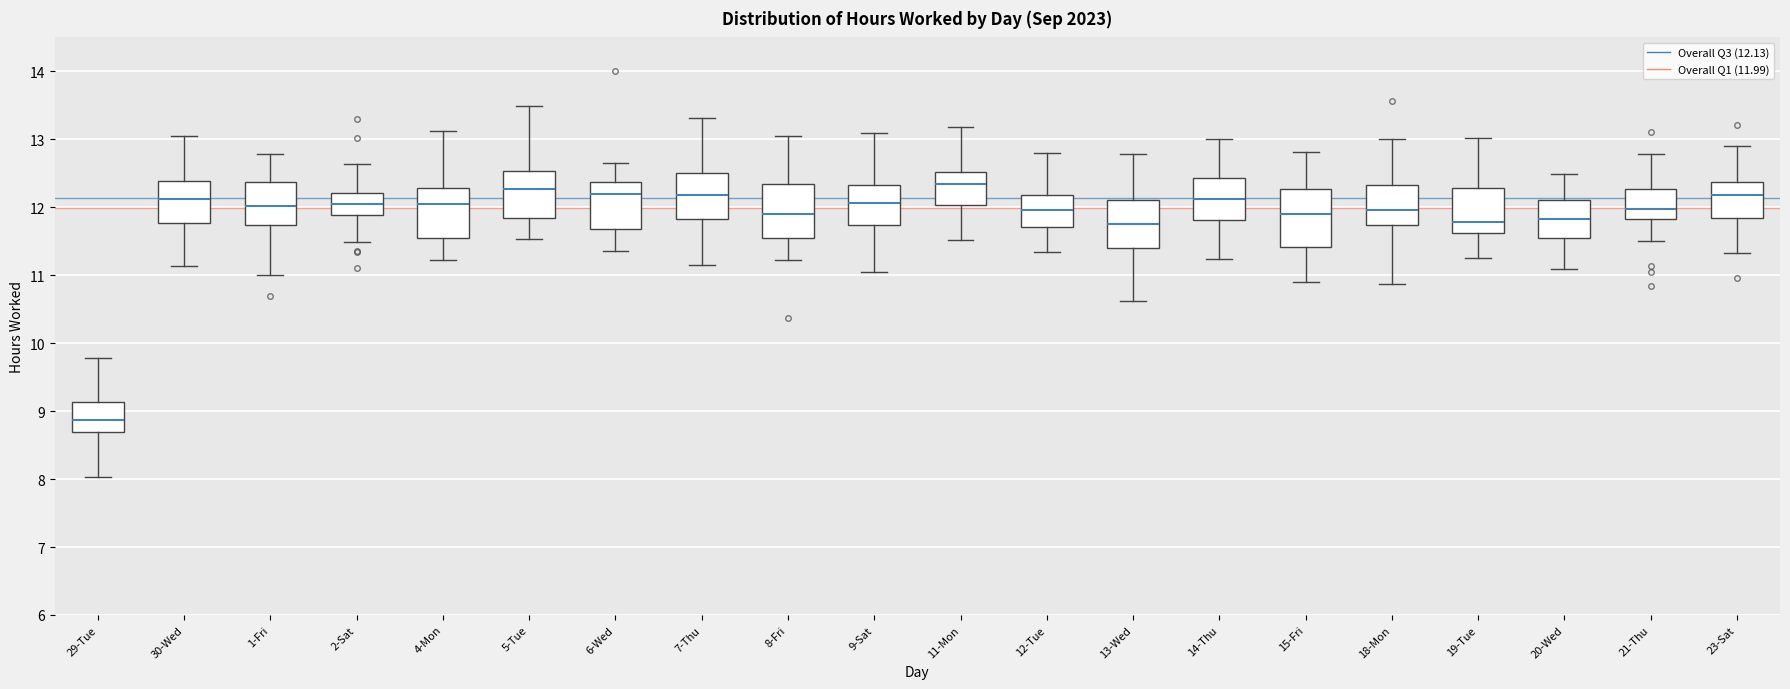

Where does the lower whisker of the box for 11-Mon end on the y-axis? The values are not printed on the chart, so give them approximately, as read against the axis.

11.5